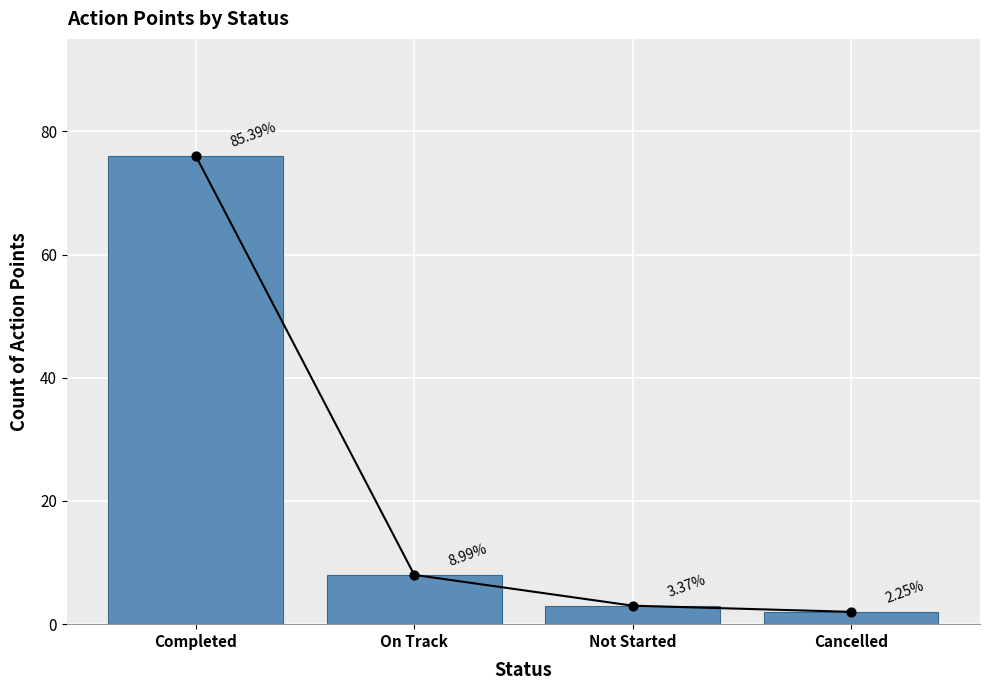

What is the change in value from Not Started to Cancelled?

-1